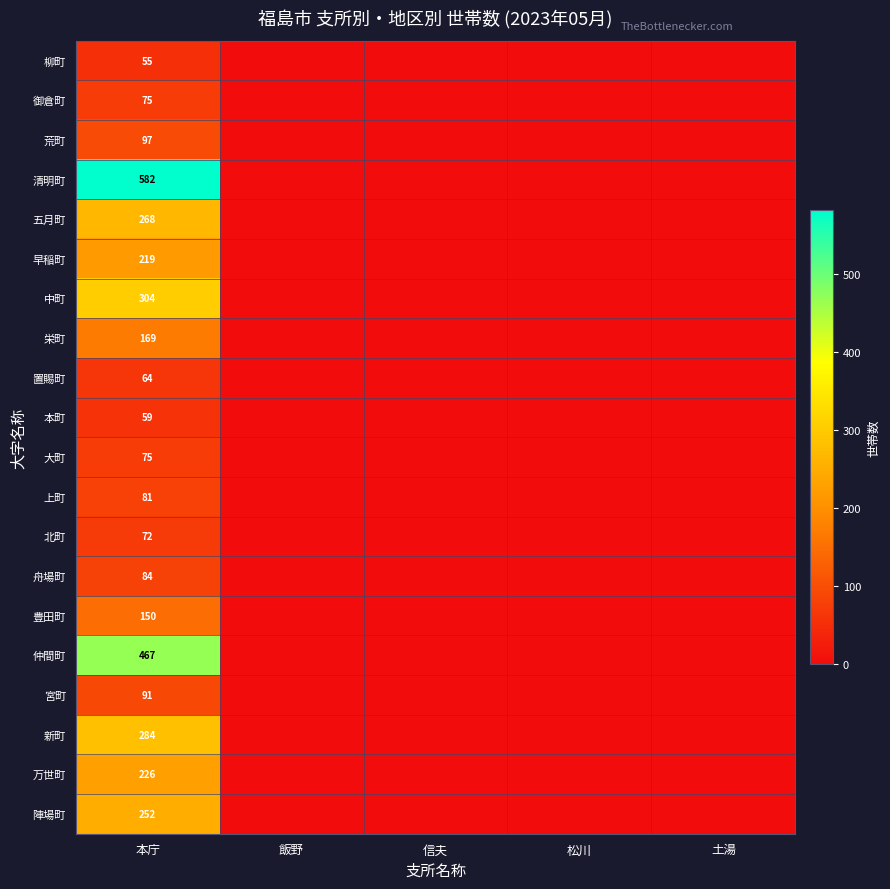

The value of 本町 at 本庁 is 59. True or false?

True